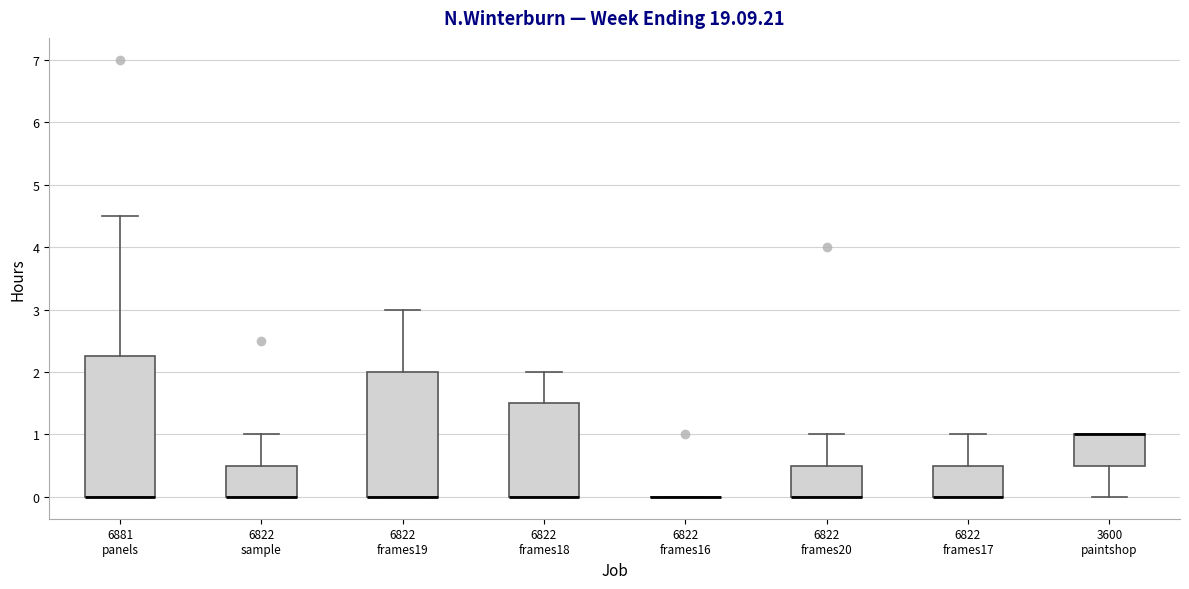

Where is the lower edge of the box for 6822 sample on the y-axis? The values are not printed on the chart, so give them approximately, as read against the axis.

0.0